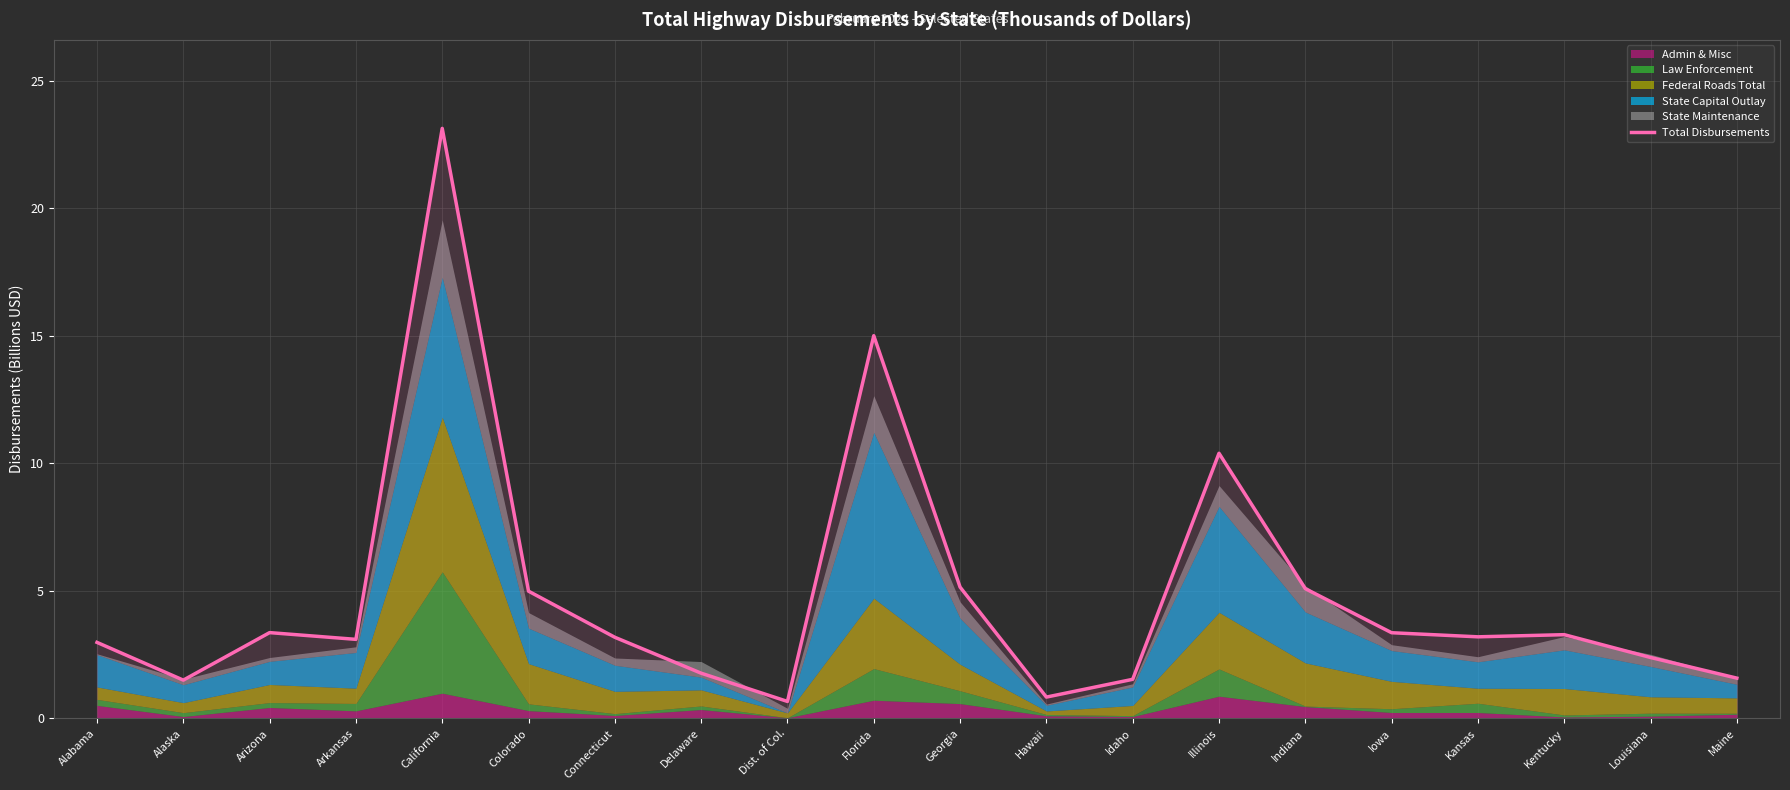

Where is the first local maximum?

Arizona